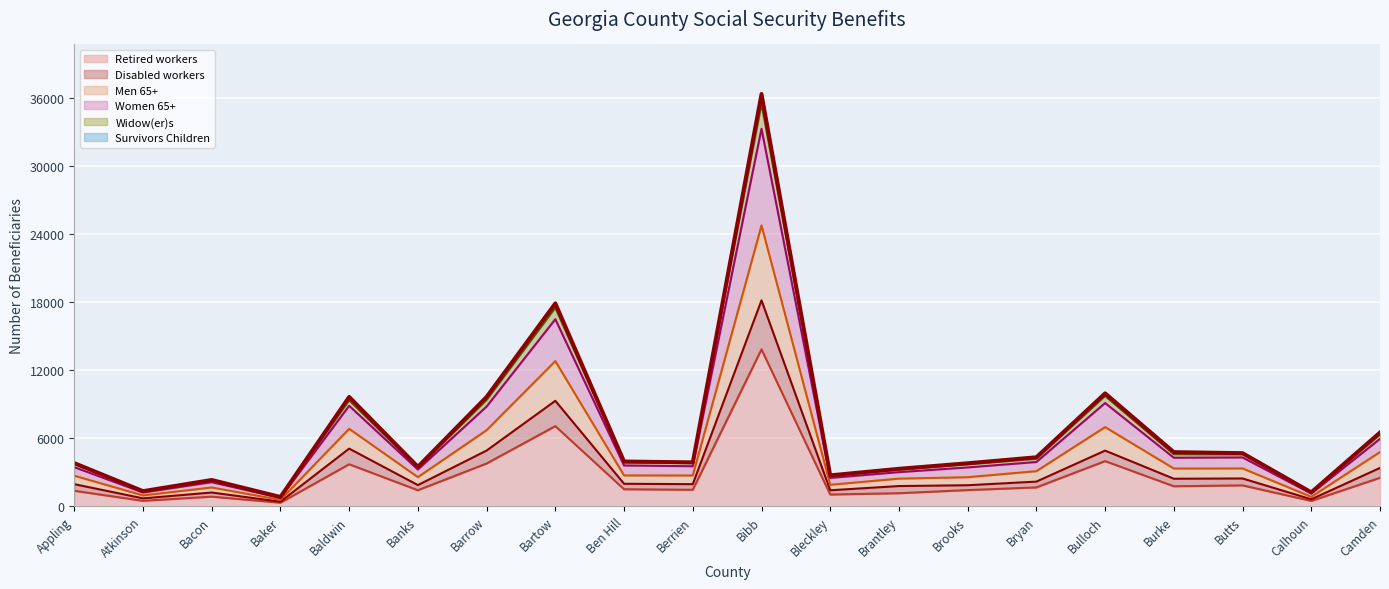

Which category has the lowest value in the Survivors Children series?

Baker